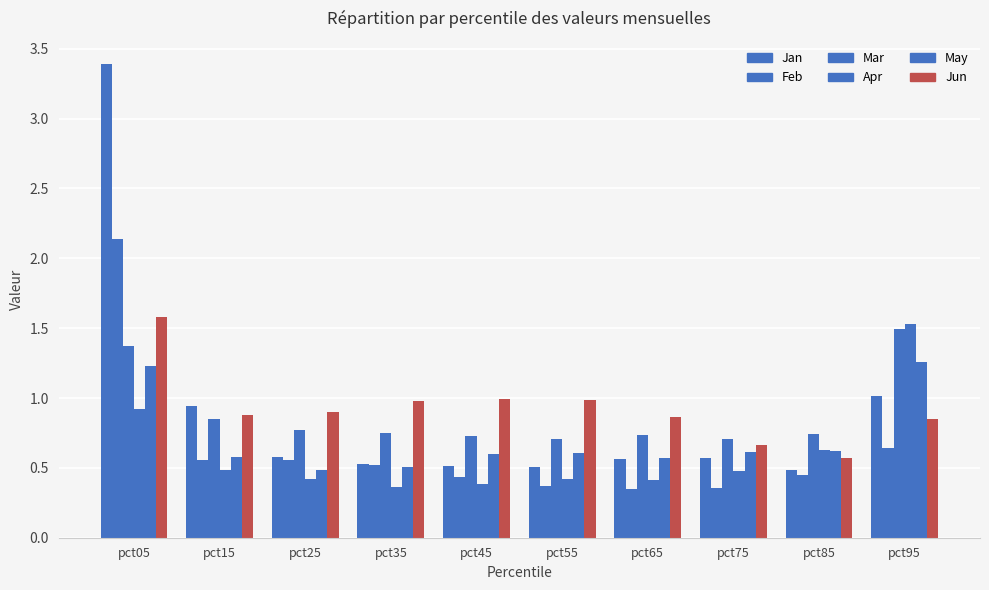

Reading left to right, extract all data points from this chart.

Jan: pct05=3.4	pct15=0.9	pct25=0.6	pct35=0.5	pct45=0.5	pct55=0.5	pct65=0.6	pct75=0.6	pct85=0.5	pct95=1.0
Feb: pct05=2.1	pct15=0.6	pct25=0.6	pct35=0.5	pct45=0.4	pct55=0.4	pct65=0.3	pct75=0.4	pct85=0.5	pct95=0.6
Mar: pct05=1.4	pct15=0.8	pct25=0.8	pct35=0.8	pct45=0.7	pct55=0.7	pct65=0.7	pct75=0.7	pct85=0.7	pct95=1.5
Apr: pct05=0.9	pct15=0.5	pct25=0.4	pct35=0.4	pct45=0.4	pct55=0.4	pct65=0.4	pct75=0.5	pct85=0.6	pct95=1.5
May: pct05=1.2	pct15=0.6	pct25=0.5	pct35=0.5	pct45=0.6	pct55=0.6	pct65=0.6	pct75=0.6	pct85=0.6	pct95=1.3
Jun: pct05=1.6	pct15=0.9	pct25=0.9	pct35=1.0	pct45=1.0	pct55=1.0	pct65=0.9	pct75=0.7	pct85=0.6	pct95=0.9